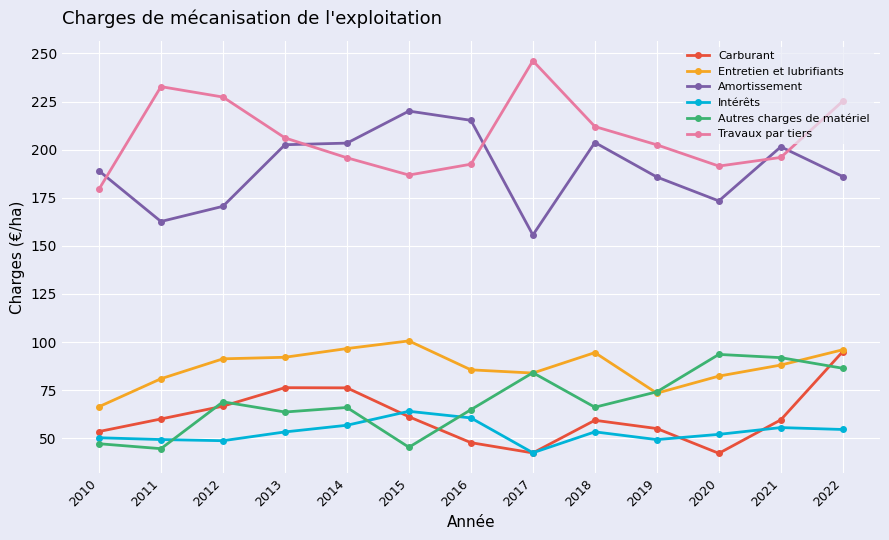

What is the difference between the highest and lowest values at 2012?

178.6